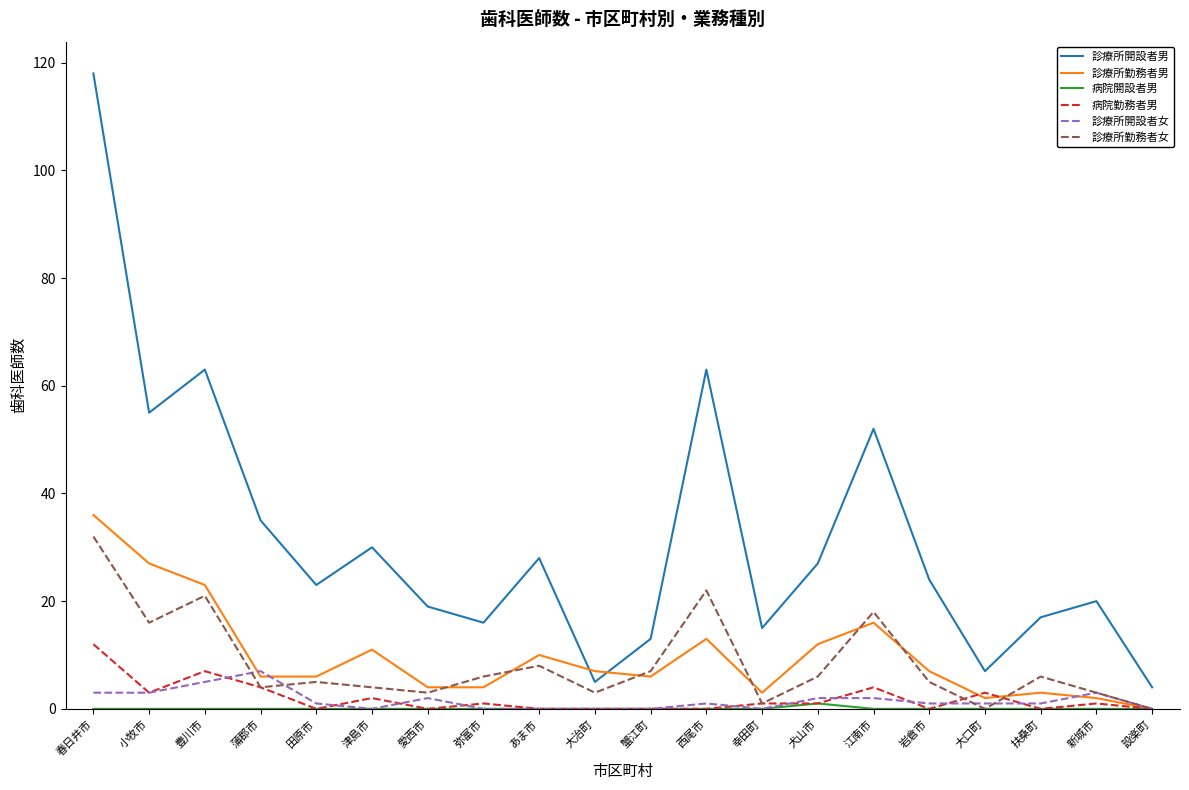

Which series has the largest range (max minus min)?

診療所開設者男